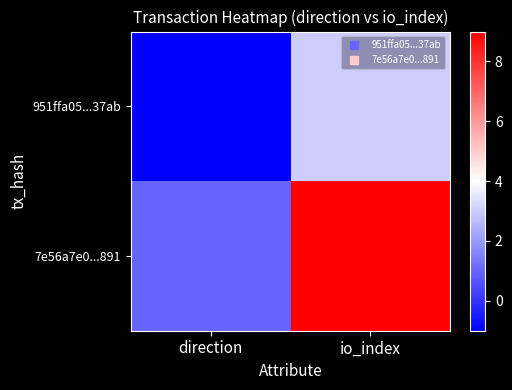

Reading right to left, transcribe all the data shown in this chart.

951ffa05...37ab: io_index=3	direction=-1
7e56a7e0...891: io_index=9	direction=1